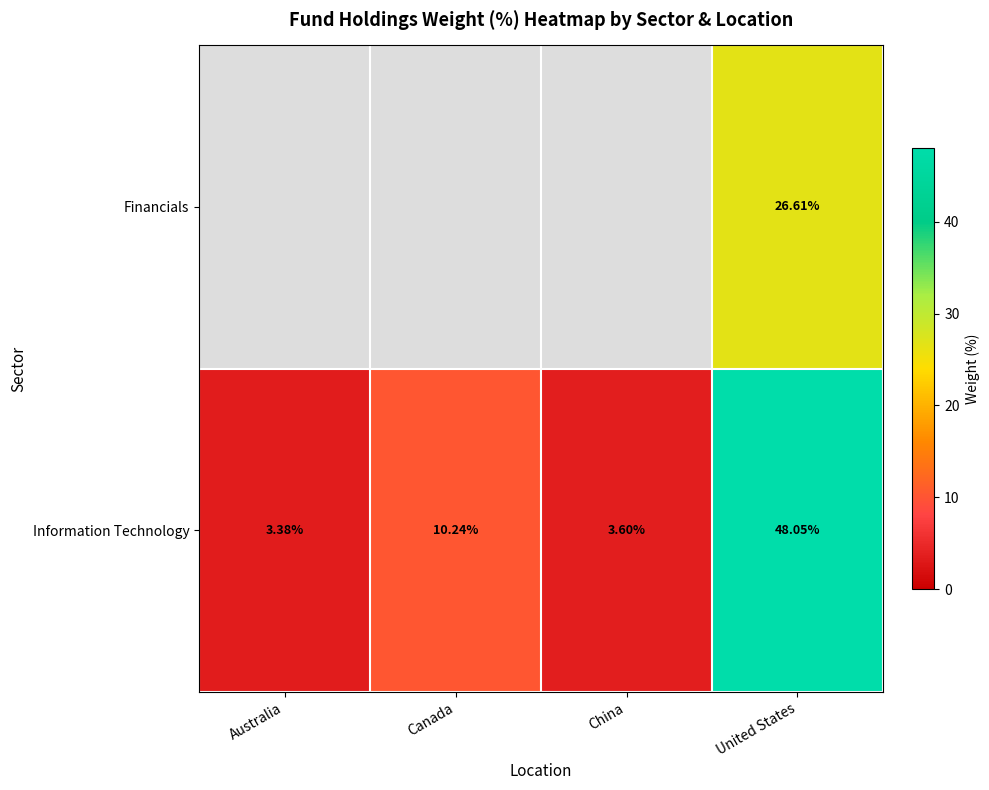

Is the value of Information Technology at United States greater than the value of Financials at United States?

Yes